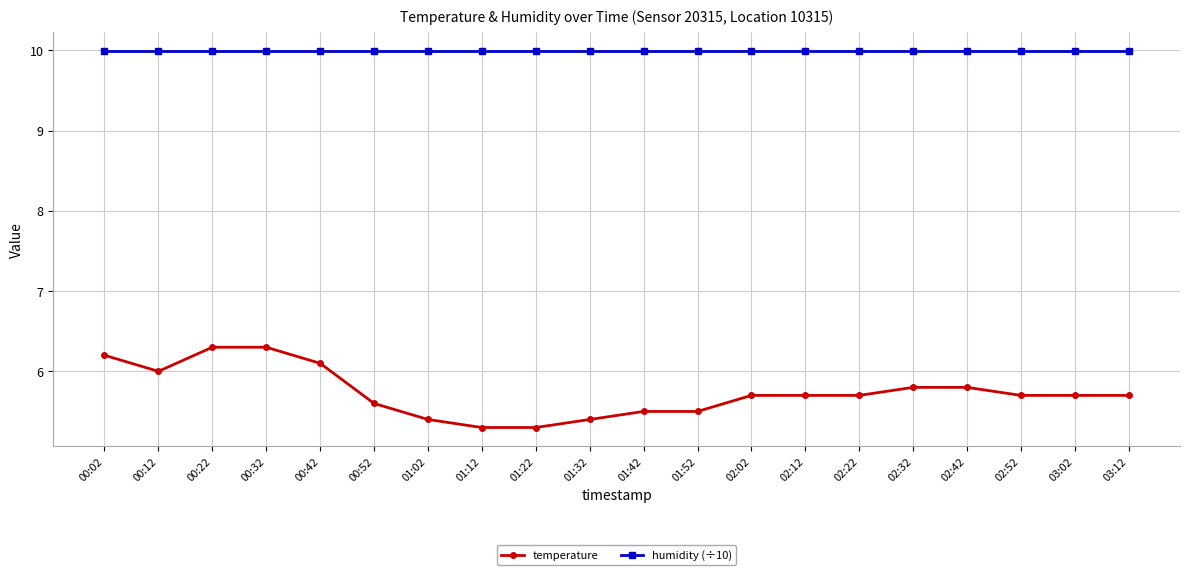

Is this an area chart (filled region under the line)?

No